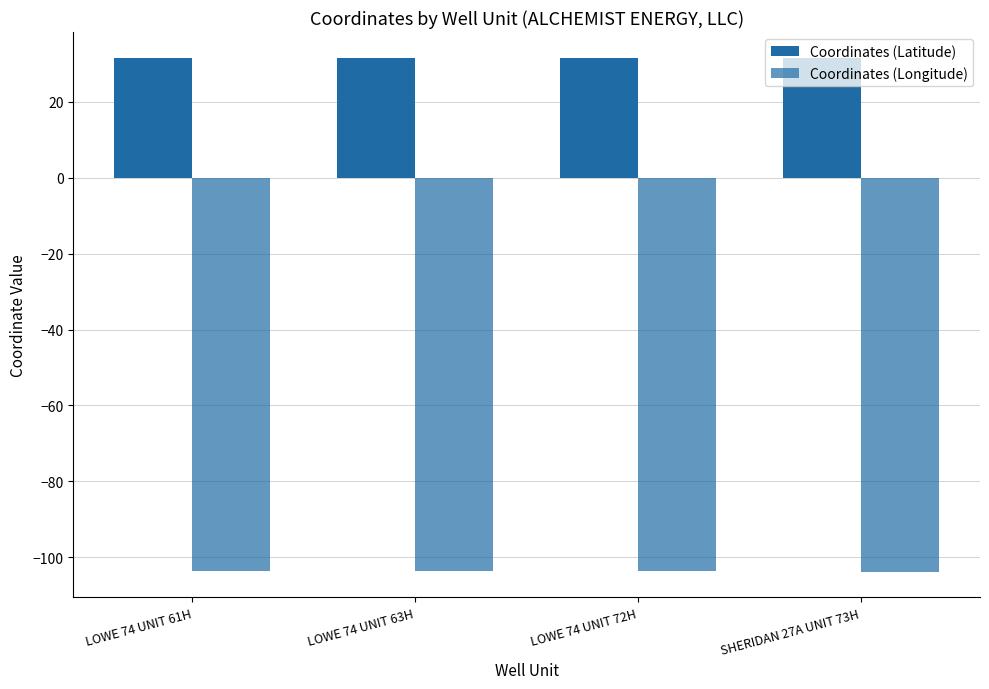

What position from the left is SHERIDAN 27A UNIT 73H?

4